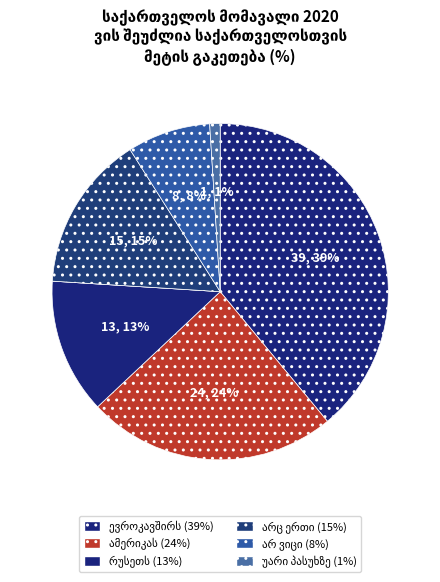

What is the change in value from რუსეთს to უარი პასუხზე?

-12